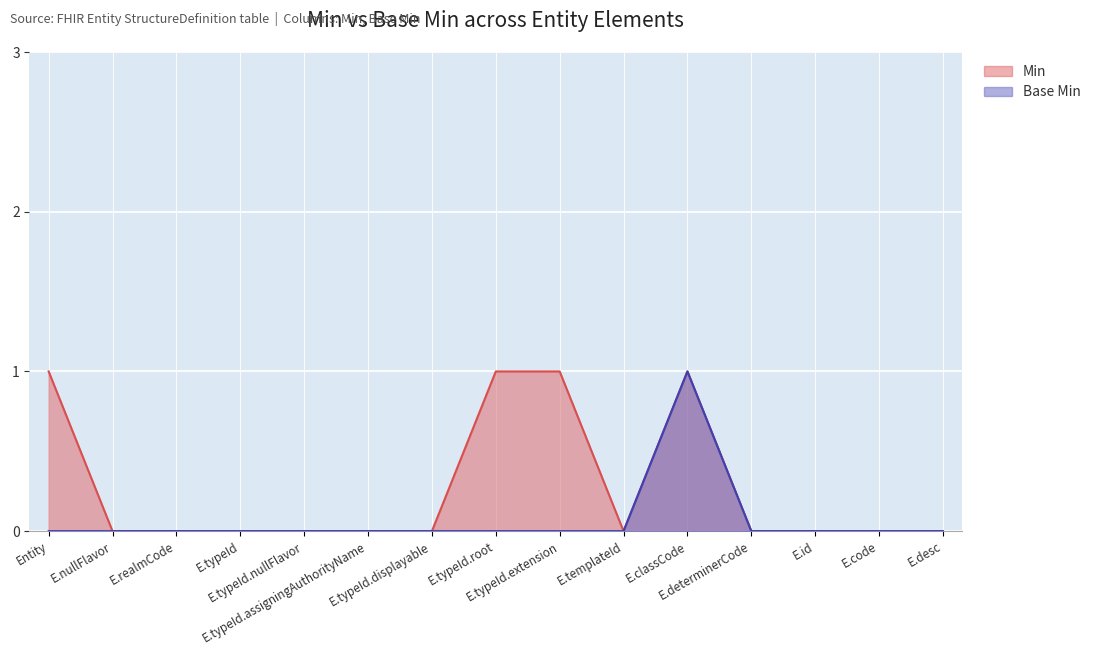

Reading left to right, extract all data points from this chart.

Min: Entity=1	E.nullFlavor=0	E.realmCode=0	E.typeId=0	E.typeId.nullFlavor=0	E.typeId.assigningAuthorityName=0	E.typeId.displayable=0	E.typeId.root=1	E.typeId.extension=1	E.templateId=0	E.classCode=1	E.determinerCode=0	E.id=0	E.code=0	E.desc=0
Base Min: Entity=0	E.nullFlavor=0	E.realmCode=0	E.typeId=0	E.typeId.nullFlavor=0	E.typeId.assigningAuthorityName=0	E.typeId.displayable=0	E.typeId.root=0	E.typeId.extension=0	E.templateId=0	E.classCode=1	E.determinerCode=0	E.id=0	E.code=0	E.desc=0